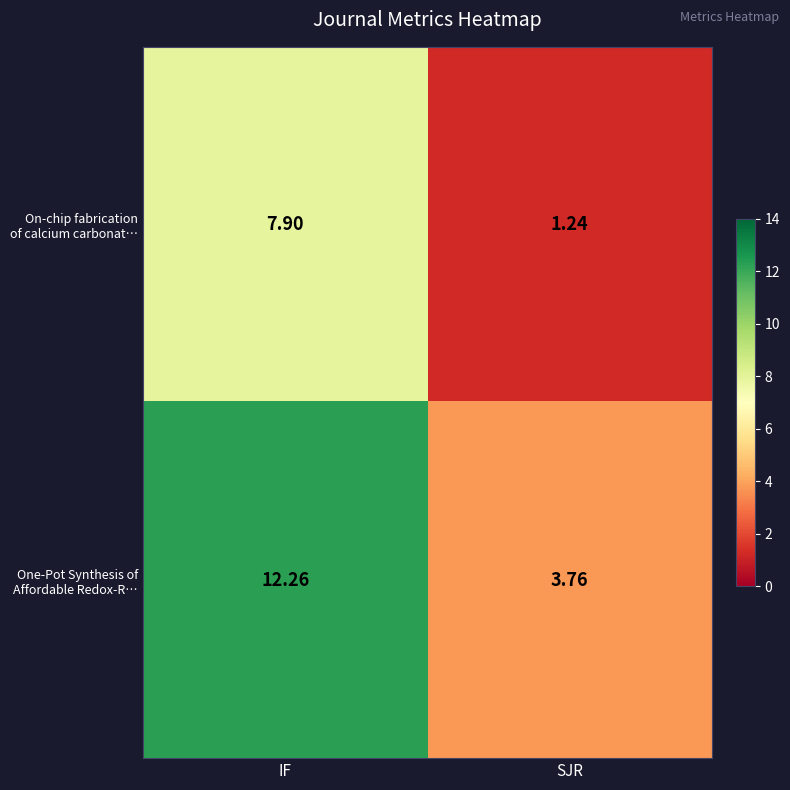

How many distinct data groups are displayed?

2